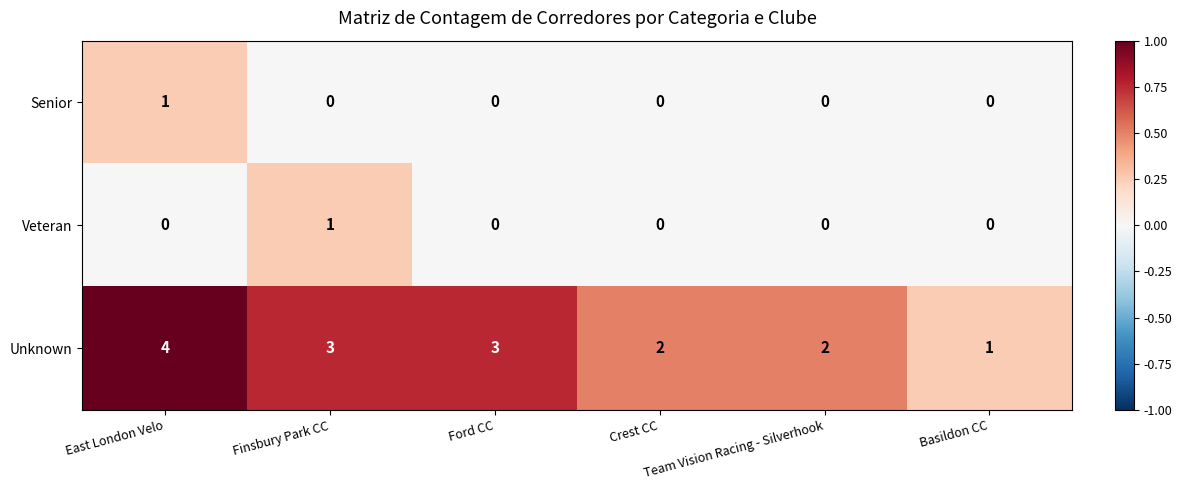

Count the number of data series in this chart.

3